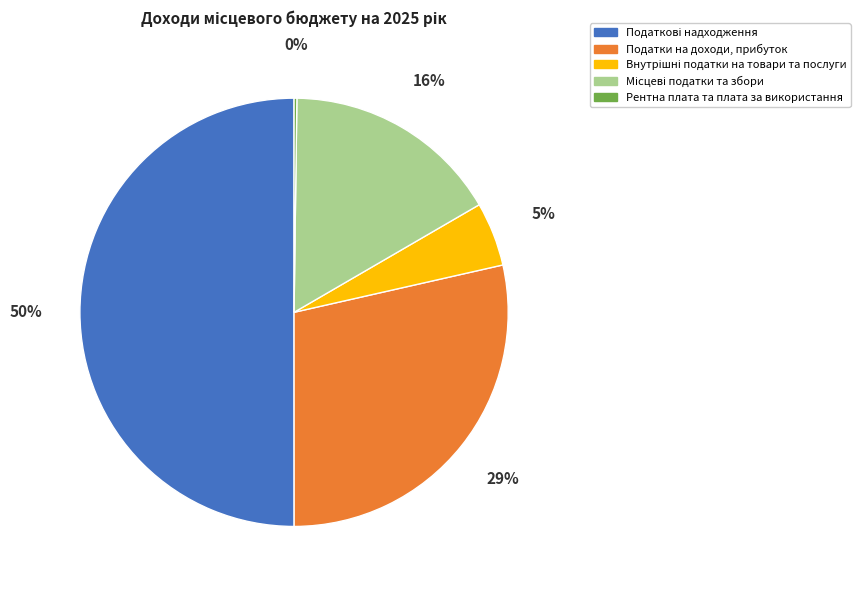

To the nearest percent, what is the average slice percentage?

20%